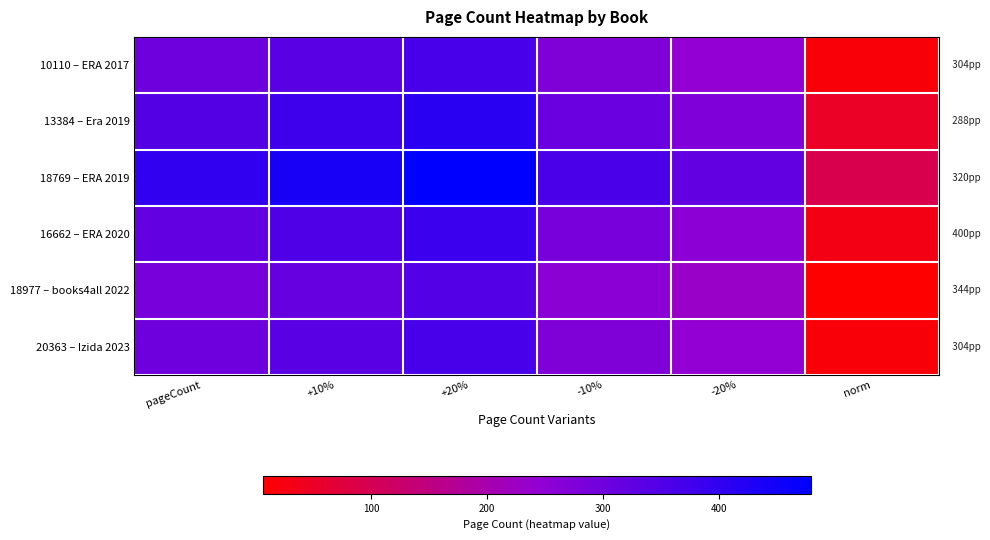

Which series has the largest range (max minus min)?

18769 – ERA 2019